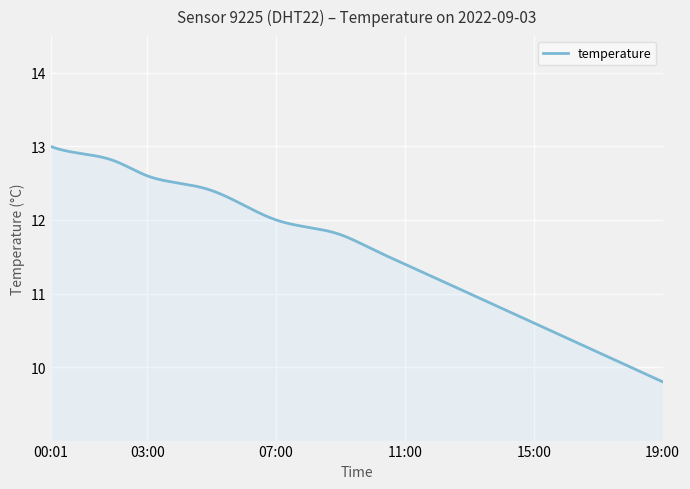

What is the greatest value displayed?

13.0